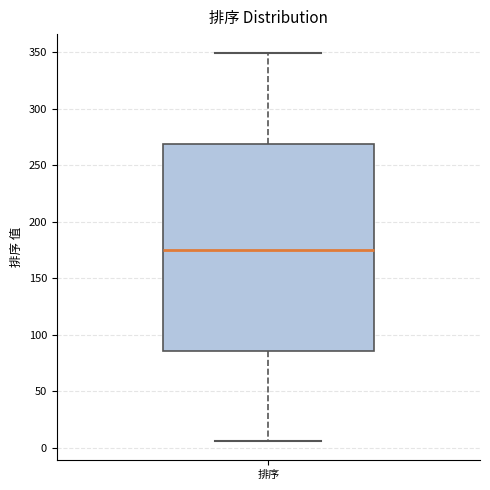

Read this box plot against the y-axis: the position of the median line, the range covered by the box, and the ends of both whiskers. The values are not printed on the chart, so give them approximately, as read against the axis.

median 175, box 85 to 270, whiskers 5 to 350